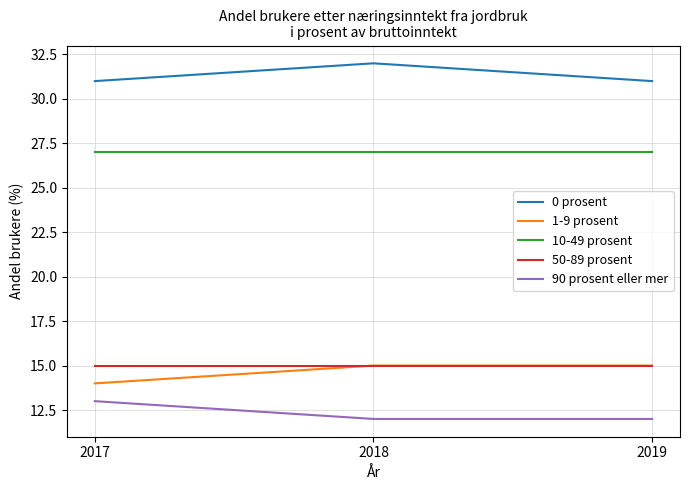

What is the spread (max minus min) of values at 2017?

18